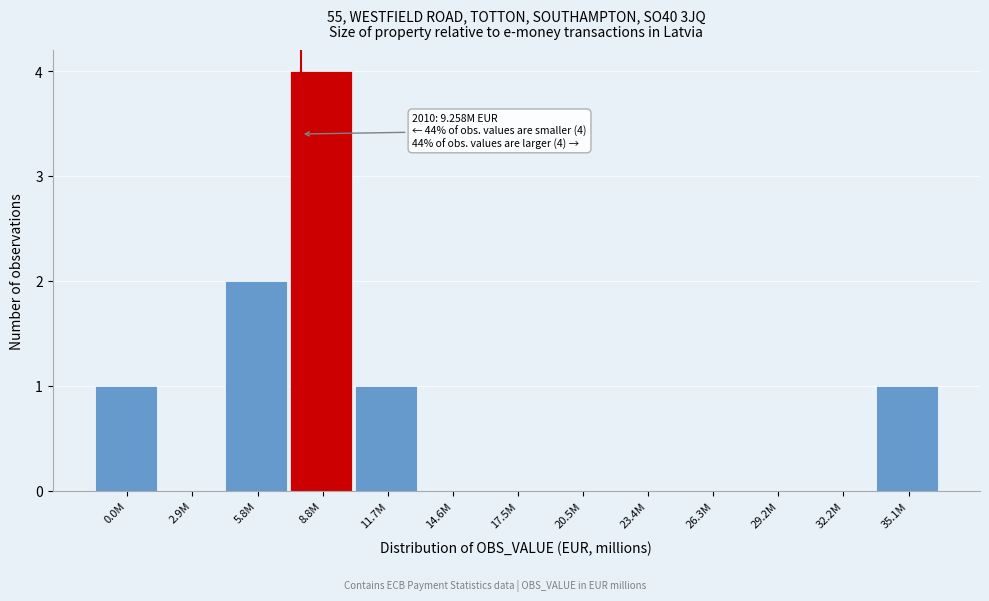

Reading right to left, transcribe all the data shown in this chart.

35.1M=1	32.2M=0	29.2M=0	26.3M=0	23.4M=0	20.5M=0	17.5M=0	14.6M=0	11.7M=1	8.8M=4	5.8M=2	2.9M=0	0.0M=1